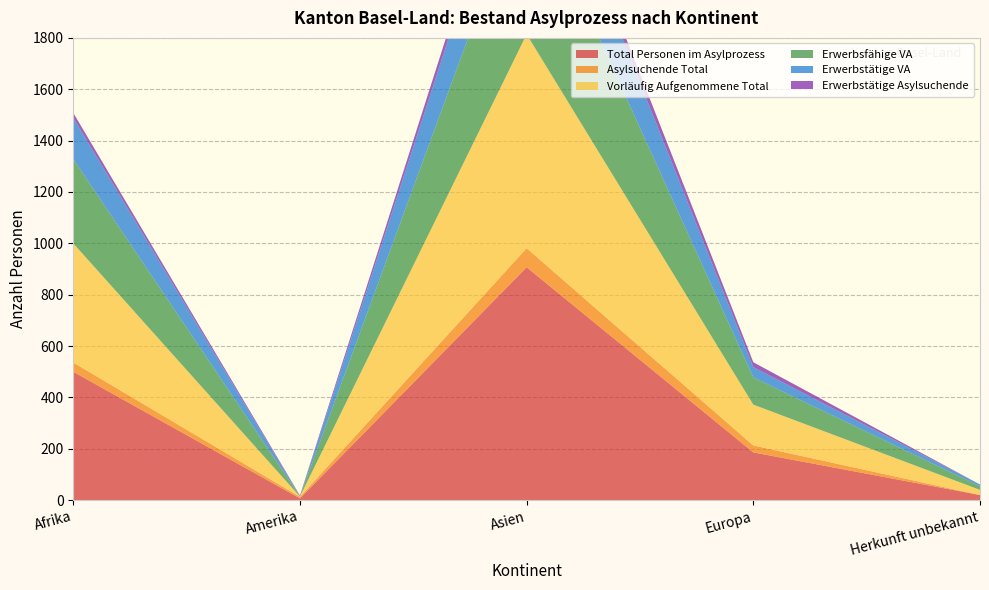

Reading left to right, extract all data points from this chart.

Total Personen im Asylprozess: Afrika=500	Amerika=7	Asien=907	Europa=186	Herkunft unbekannt=20
Asylsuchende Total: Afrika=36	Amerika=6	Asien=74	Europa=27	Herkunft unbekannt=0
Vorläufig Aufgenommene Total: Afrika=464	Amerika=1	Asien=833	Europa=159	Herkunft unbekannt=20
Erwerbsfähige VA: Afrika=328	Amerika=1	Asien=607	Europa=106	Herkunft unbekannt=14
Erwerbstätige VA: Afrika=161	Amerika=0	Asien=313	Europa=40	Herkunft unbekannt=7
Erwerbstätige Asylsuchende: Afrika=19	Amerika=3	Asien=50	Europa=19	Herkunft unbekannt=0